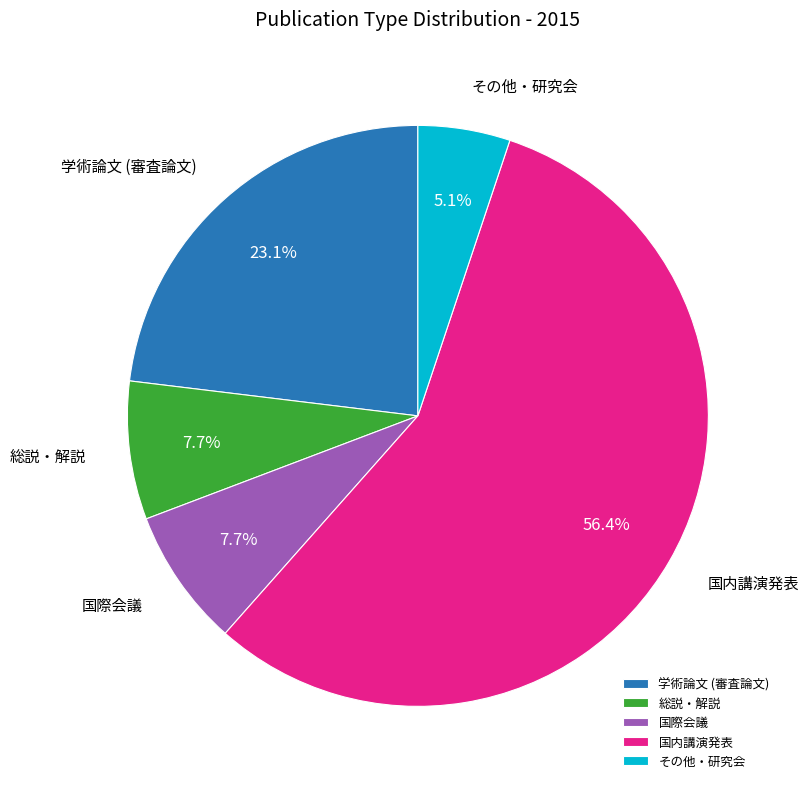

Which category has the biggest portion of the pie?

国内講演発表